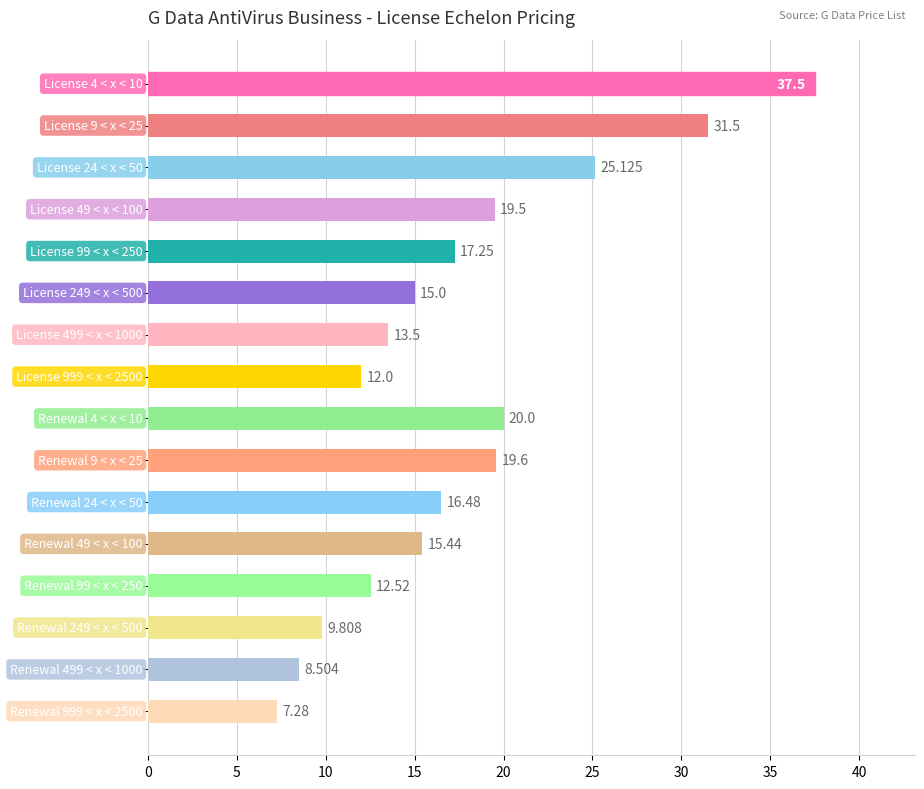

What is the difference between the maximum and minimum values?

30.2